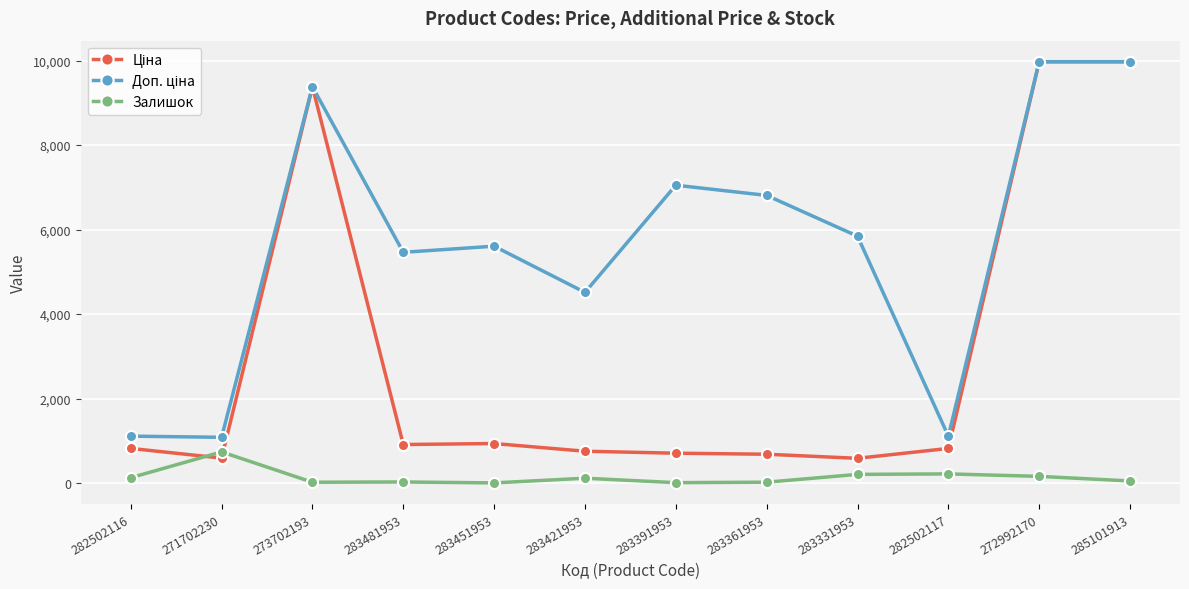

Does the chart display data point markers on the line(s)?

Yes